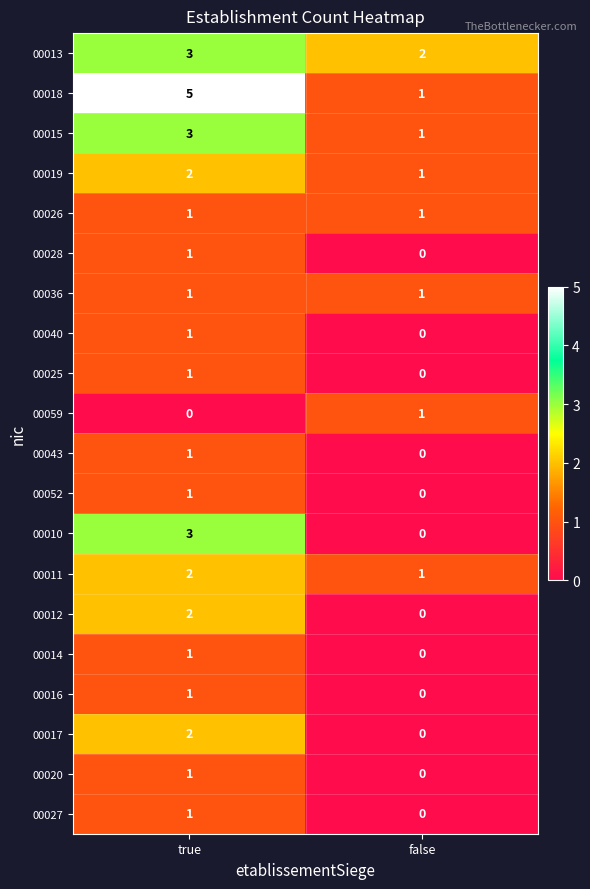

At which label does 00043 reach its minimum?

false